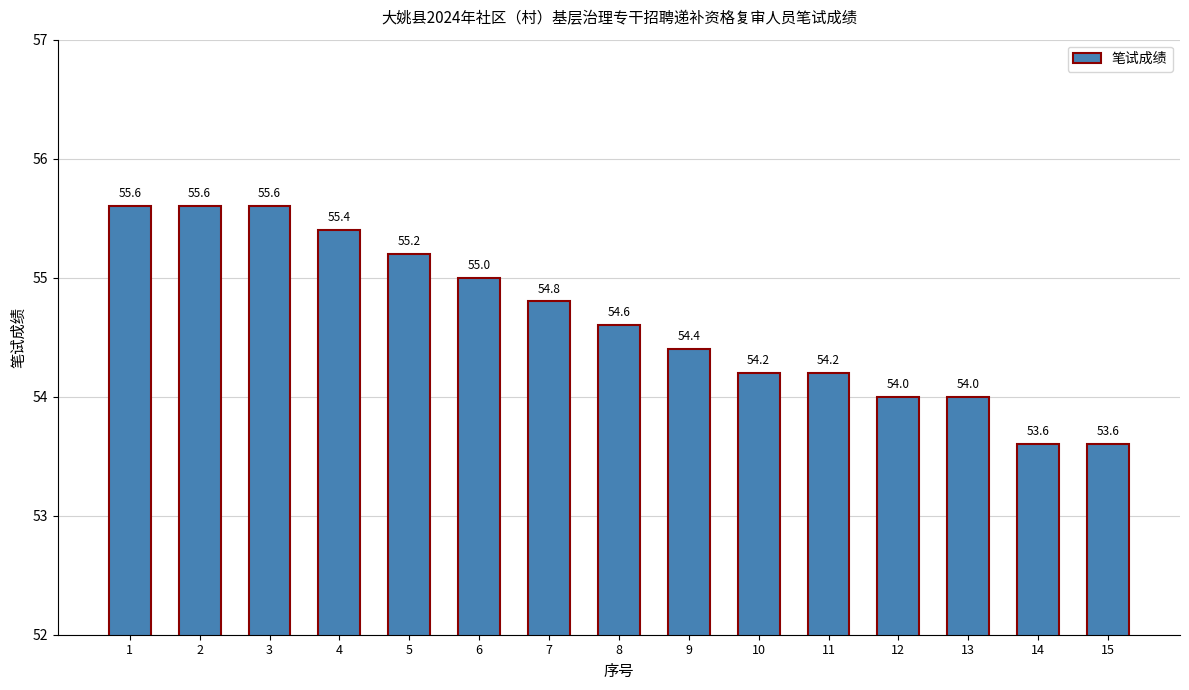

Count the number of data series in this chart.

1